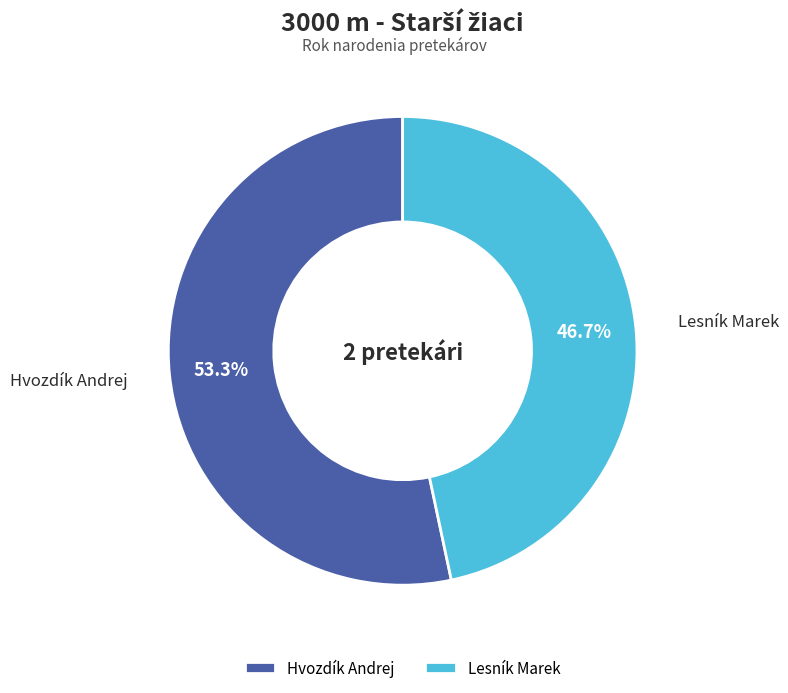

Approximately how many times larger is the value at Lesník Marek compared to Hvozdík Andrej?

0.9